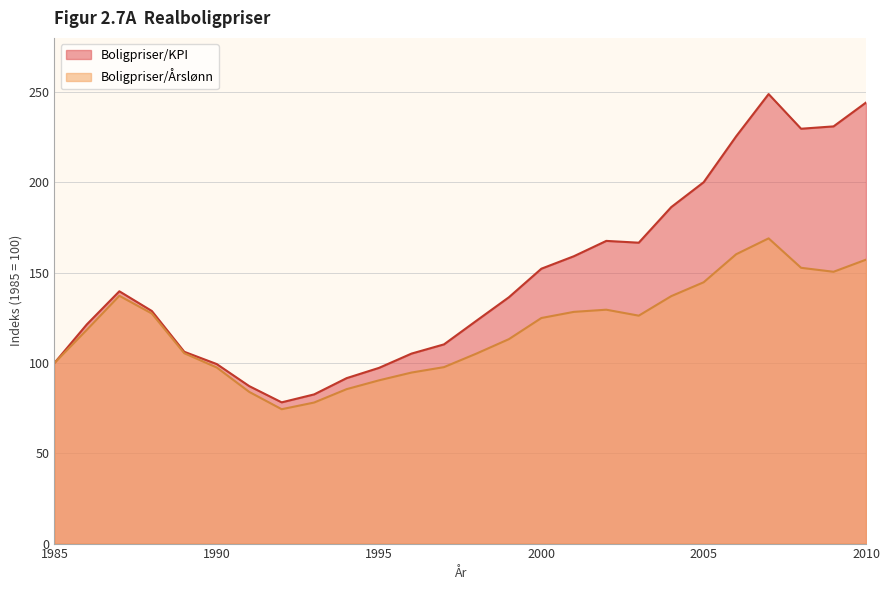

How many data points in Boligpriser/Årslønn are less than 124?

13